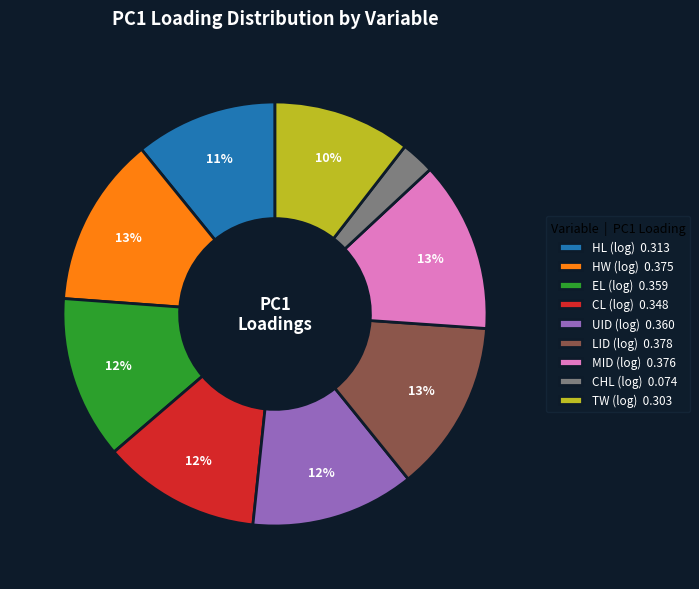

To the nearest percent, what is the combined percentage of LID (log) and CHL (log)?

16%